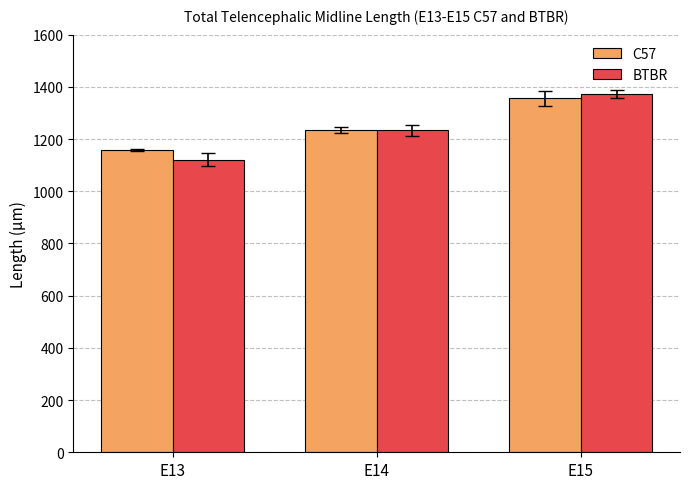

Is it true that C57 equals 1159.5 at E13?

True